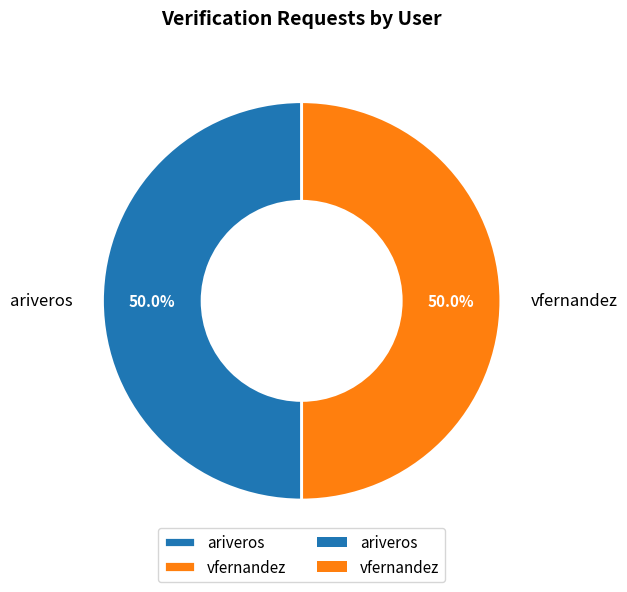

What portion of the pie excludes ariveros?

50.0%